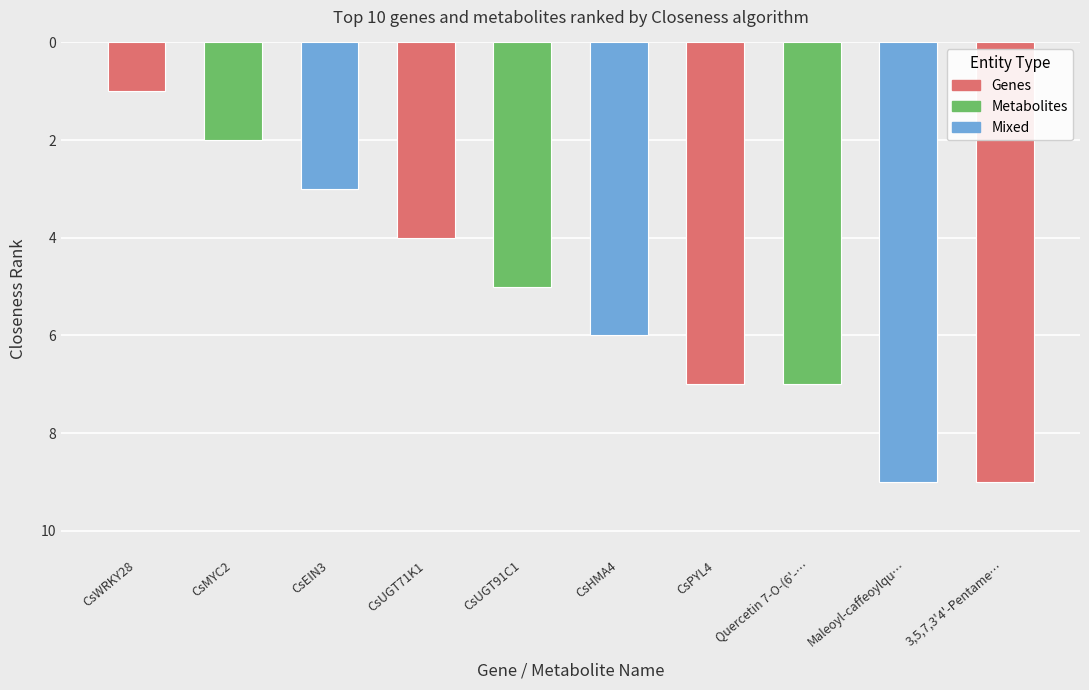

How many values are between 3 and 7?

6